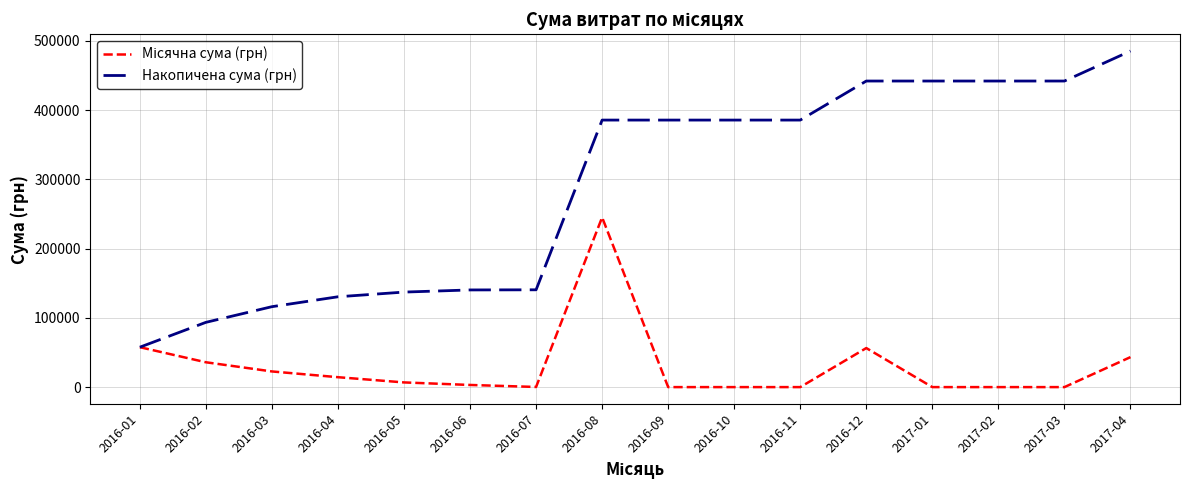

What is the difference between the second highest and second lowest values in the Накопичена сума (грн) series?

348396.0